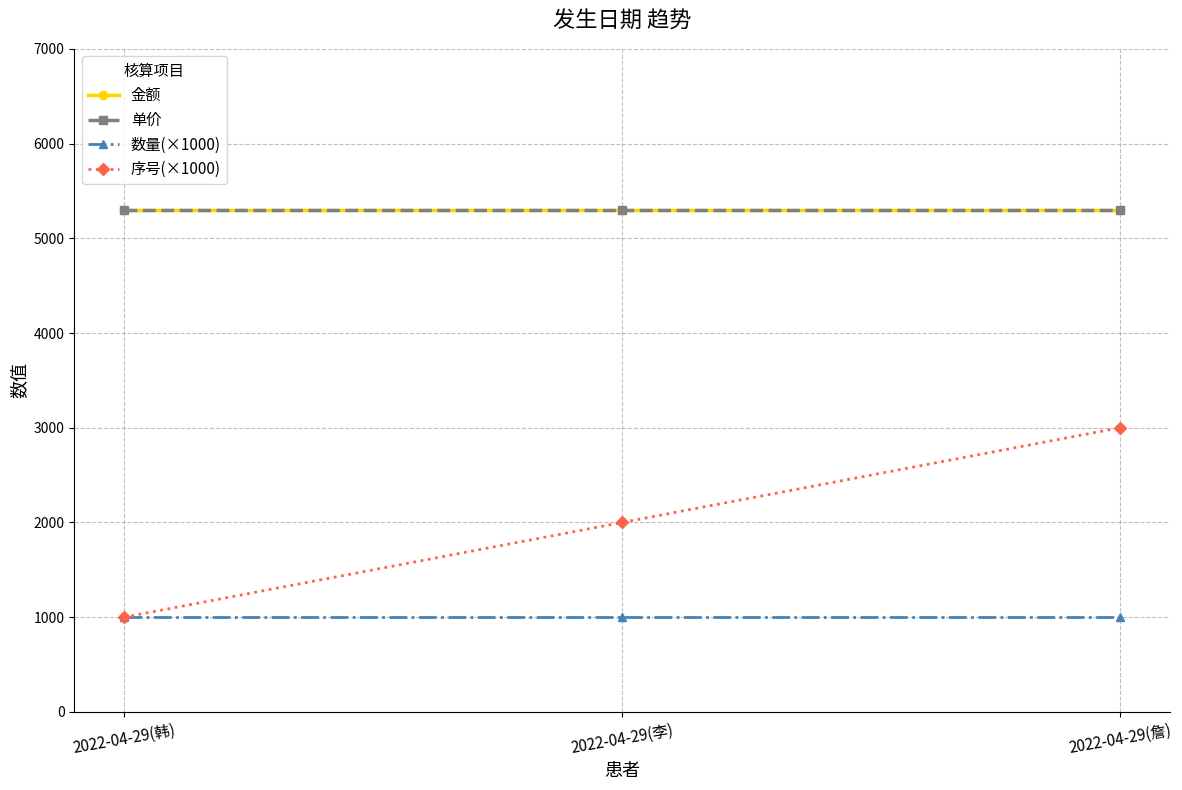

True or false: 序号(×1000) has a value of 3368 at 2022-04-29(李).

False